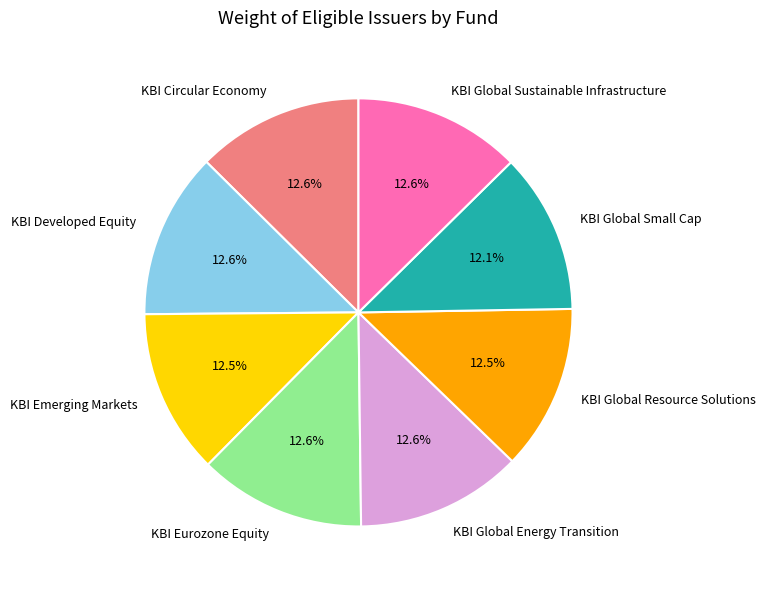

Is there any slice that represents more than half of the pie?

No